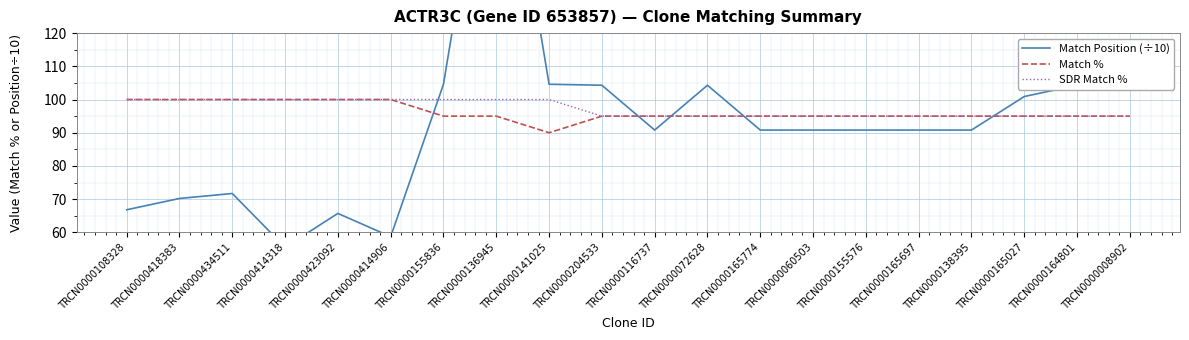

Reading right to left, what are all the values shown in this chart?

Match Position (÷10): 104.3	104.3	100.9	90.8	90.8	90.8	90.8	90.8	104.3	90.8	104.3	104.6	200.6	104.6	58.7	65.7	55.5	71.7	70.2	66.8
Match %: 95.0	95.0	95.0	95.0	95.0	95.0	95.0	95.0	95.0	95.0	95.0	90.0	95.0	95.0	100.0	100.0	100.0	100.0	100.0	100.0
SDR Match %: 95.0	95.0	95.0	95.0	95.0	95.0	95.0	95.0	95.0	95.0	95.0	100.0	100.0	100.0	100.0	100.0	100.0	100.0	100.0	100.0